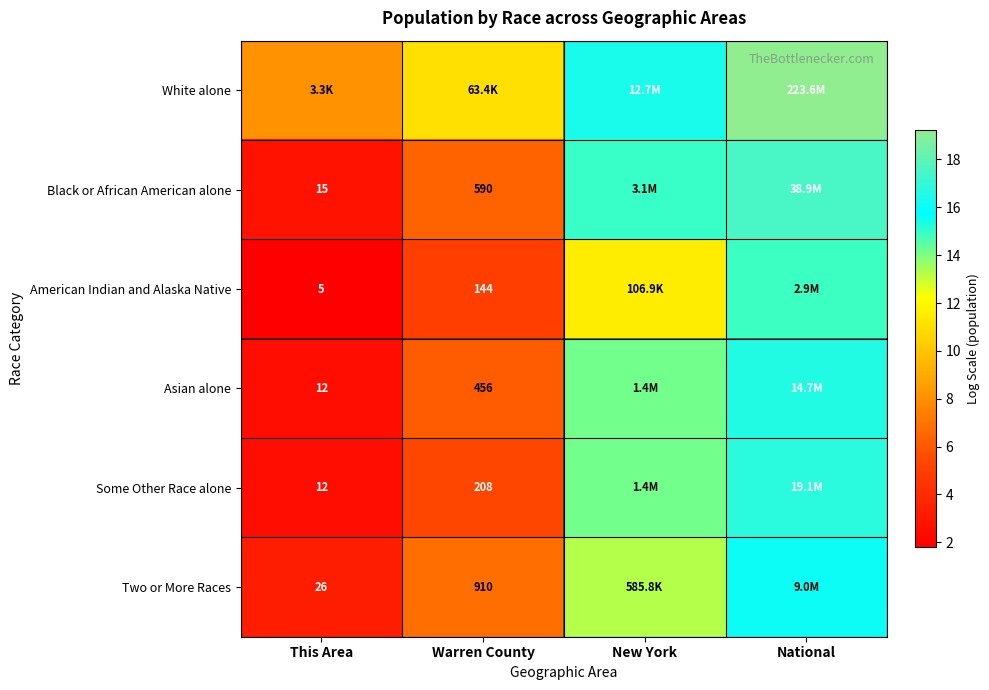

Is the value of Some Other Race alone at Warren County greater than the value of Asian alone at This Area?

Yes